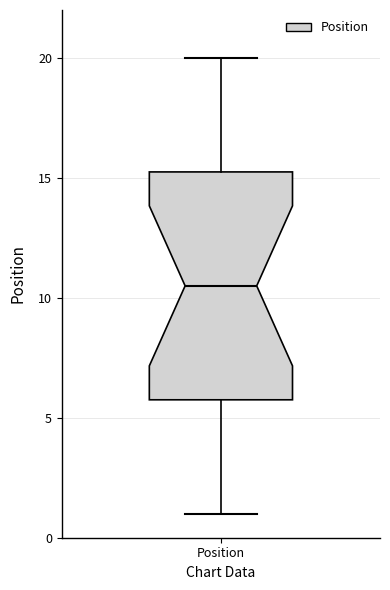

Transcribe this box plot: give where the median line is, the range the box spans, and where the two whiskers end, as read against the y-axis. The values are not printed on the chart, so give them approximately, as read against the axis.

median 10.5, box 6.0 to 15.5, whiskers 1.0 to 20.0